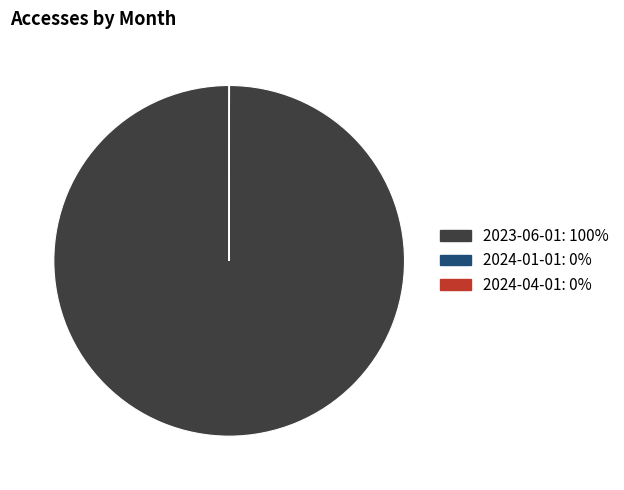

What is the largest slice in the pie chart?

2023-06-01